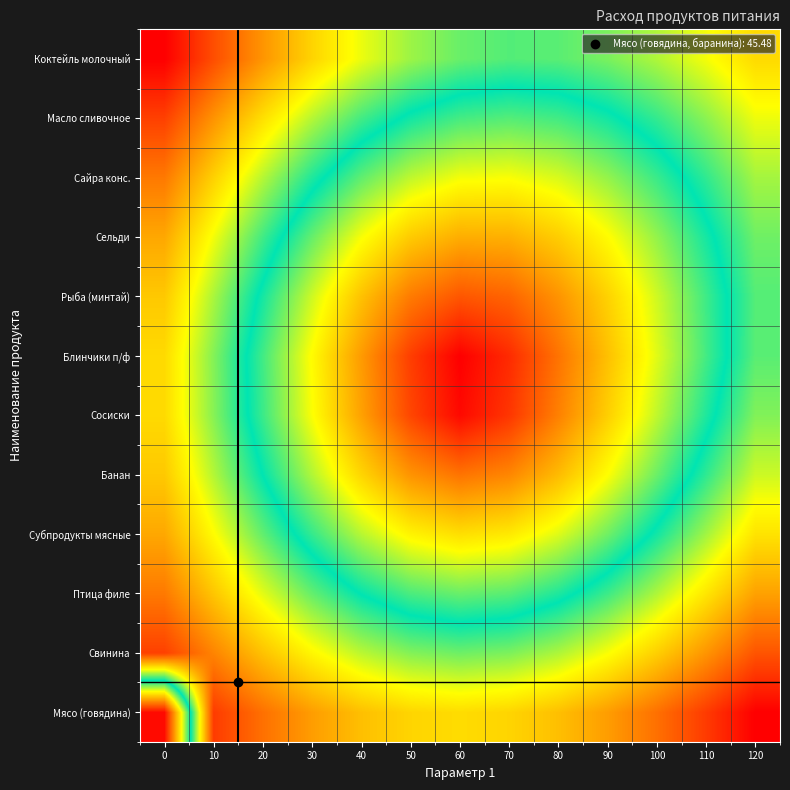

At how many categories does at least one series exceed 16?

13